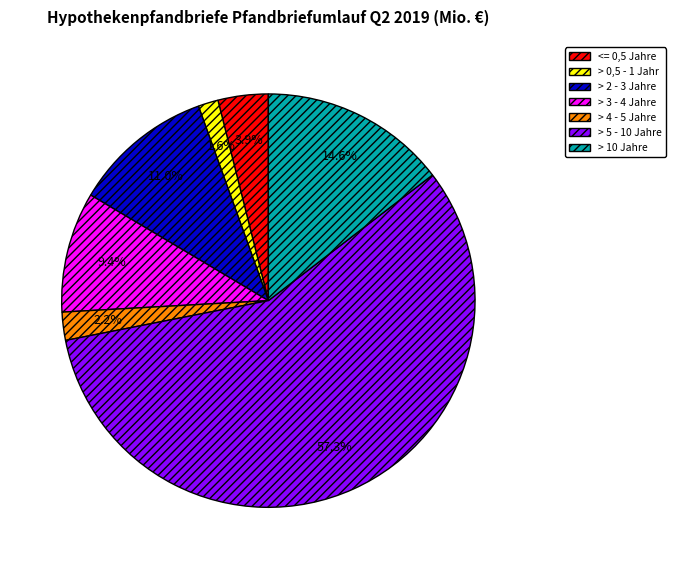

How many slices are in this pie chart?

7